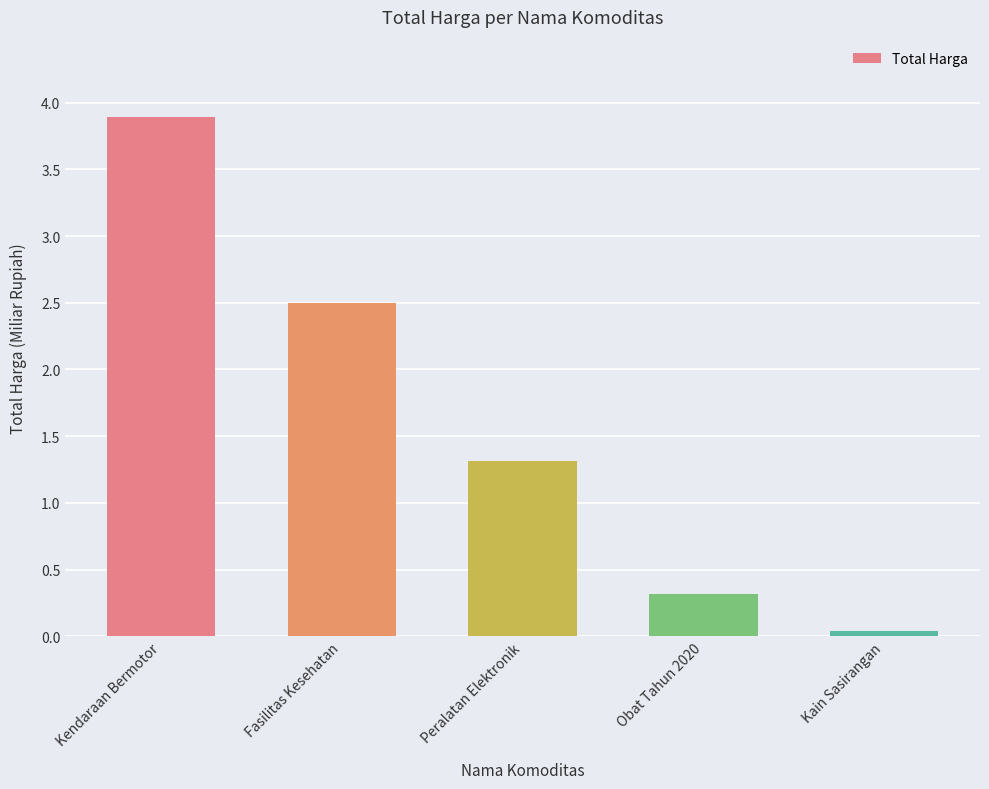

Rank the categories by value from lowest to highest.

Kain Sasirangan, Obat Tahun 2020, Peralatan Elektronik, Fasilitas Kesehatan, Kendaraan Bermotor